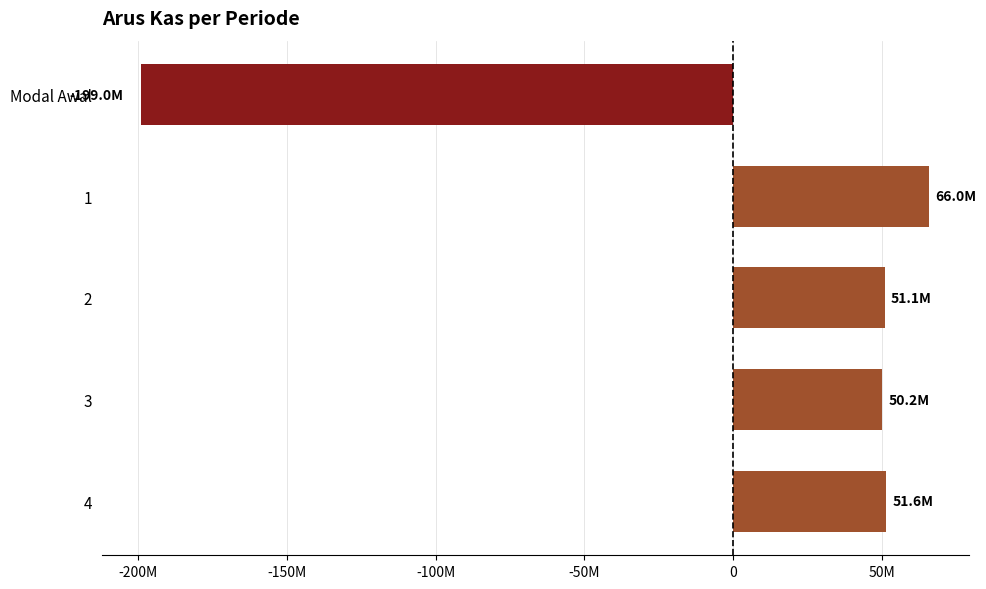

Does the chart contain any negative values?

Yes